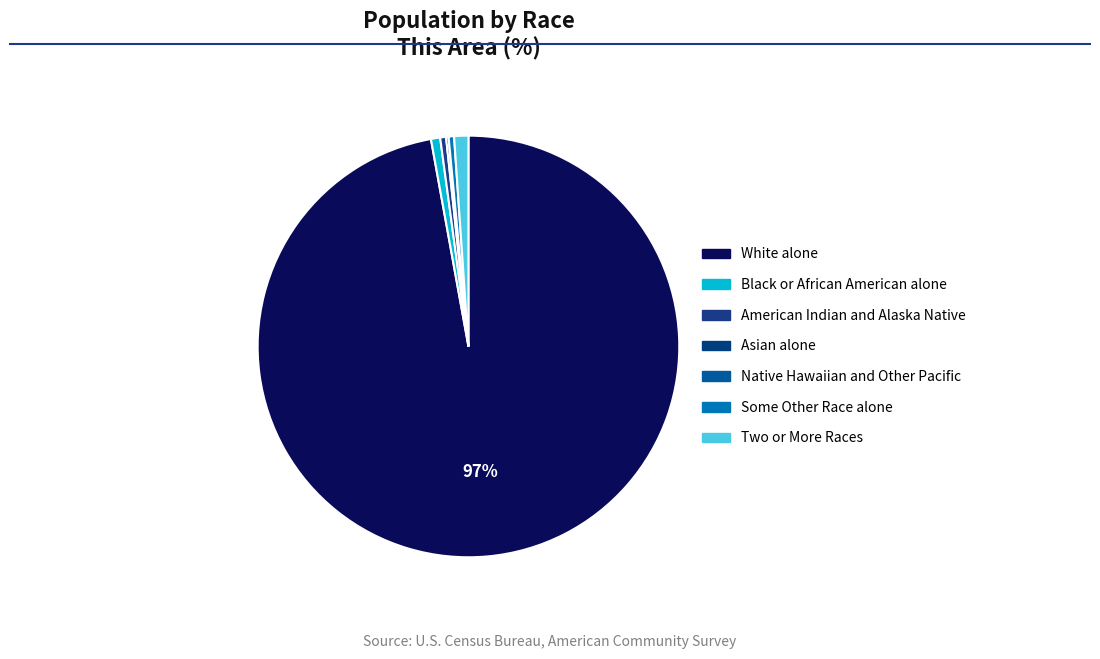

What is the total percentage of Asian alone and Some Other Race alone?

0.6%